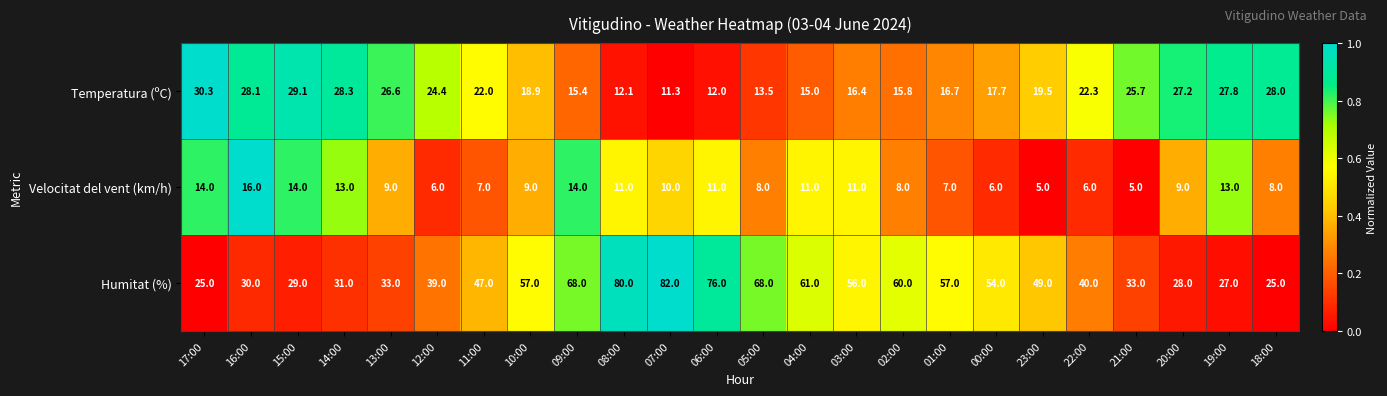

What is the lowest value of the Temperatura (ºC) series?

11.3